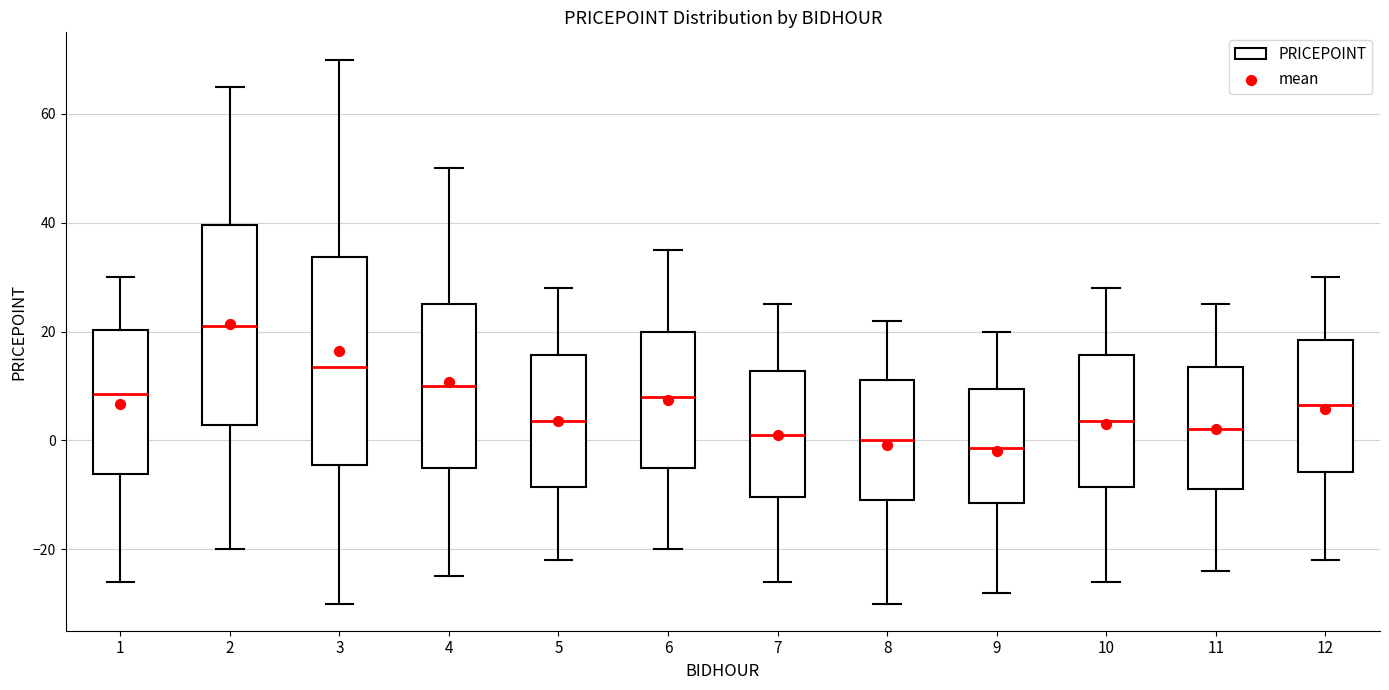

Reading left to right, transcribe this box plot: for each box, give where its median line is, the range the box spans, and where its two whiskers end, as read against the y-axis. The values are not printed on the chart, so give them approximately, as read against the axis.

1: median 8, box -6 to 20, whiskers -26 to 30
2: median 22, box 2 to 40, whiskers -20 to 66
3: median 14, box -4 to 34, whiskers -30 to 70
4: median 10, box -4 to 26, whiskers -24 to 50
5: median 4, box -8 to 16, whiskers -22 to 28
6: median 8, box -4 to 20, whiskers -20 to 36
7: median 2, box -10 to 12, whiskers -26 to 26
8: median 0, box -10 to 12, whiskers -30 to 22
9: median -2, box -12 to 10, whiskers -28 to 20
10: median 4, box -8 to 16, whiskers -26 to 28
11: median 2, box -8 to 14, whiskers -24 to 26
12: median 6, box -6 to 18, whiskers -22 to 30